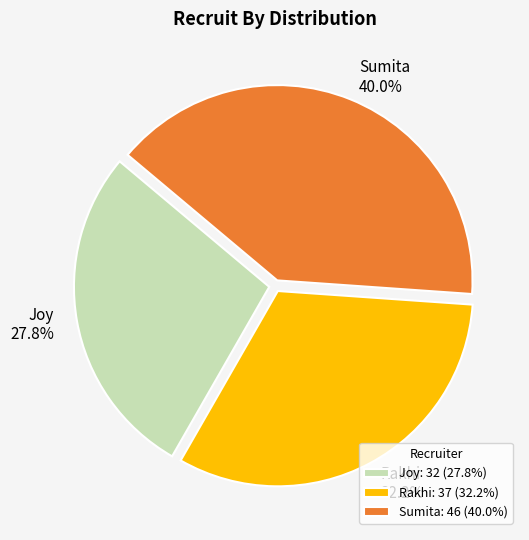

Count the number of slices in the pie.

3